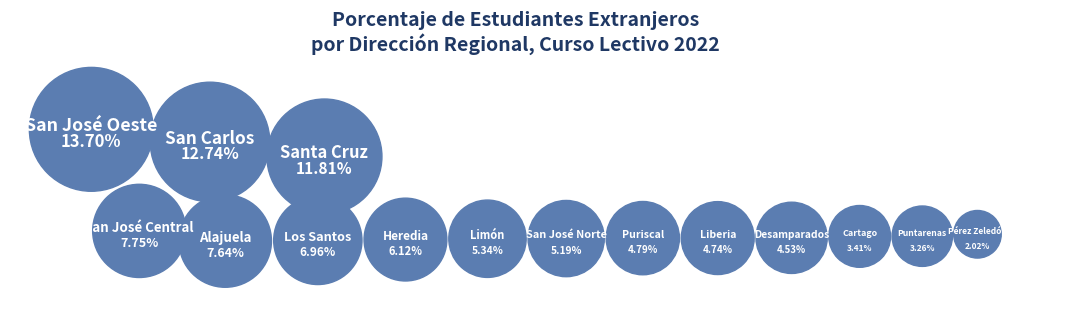

How many segments does this pie chart have?

15